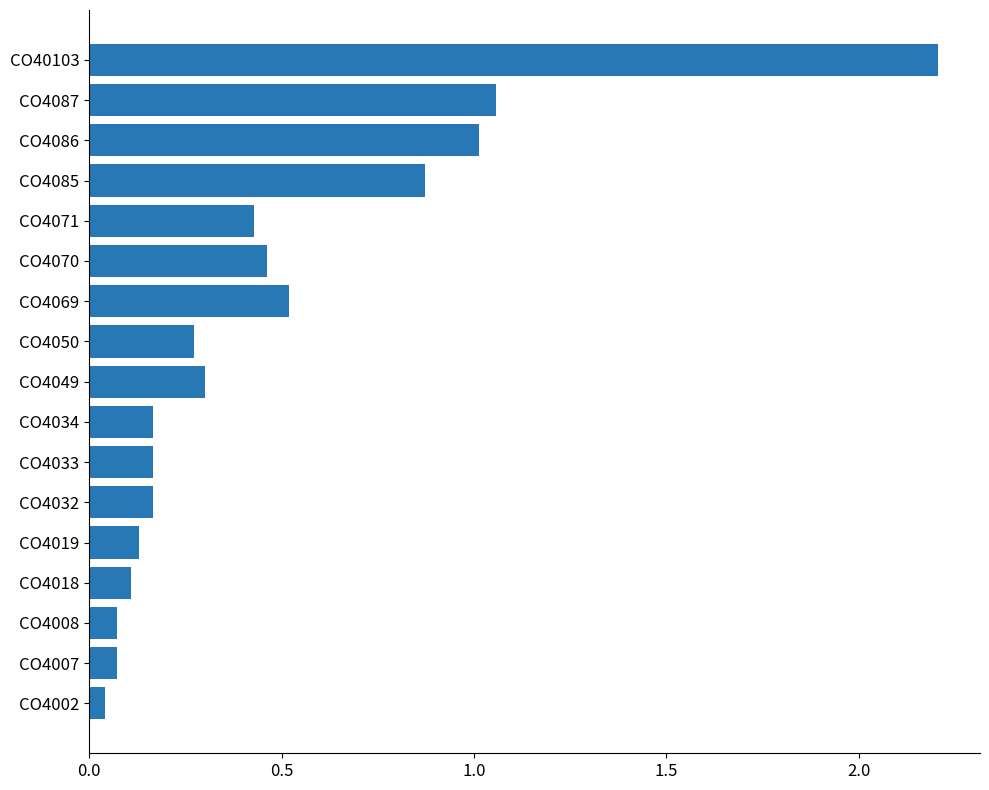

What is the sum of all values?

8.0